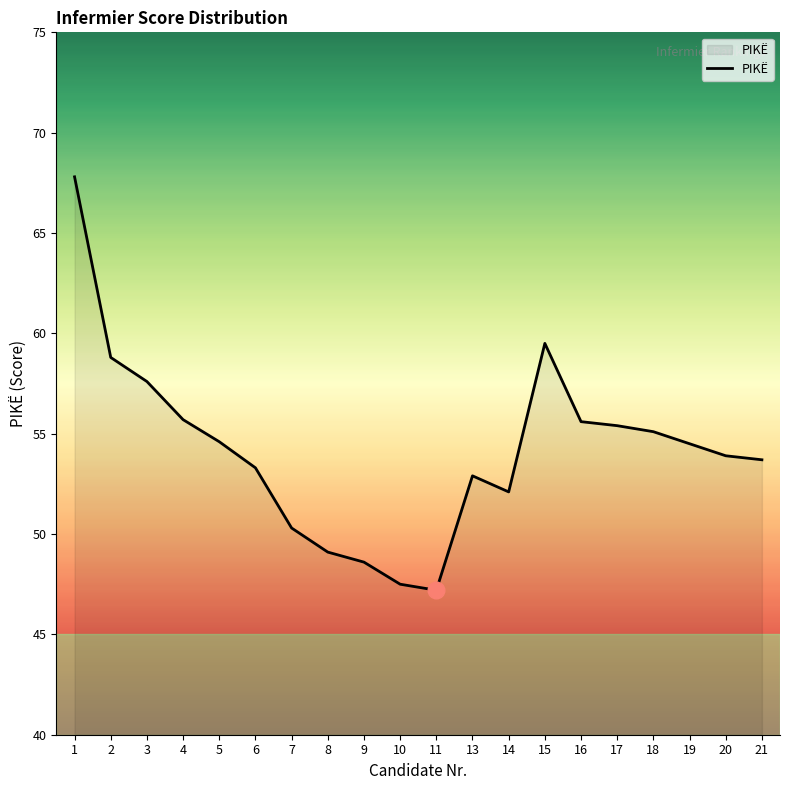

What is the ratio of the value at 17 to the value at 20?

1.0